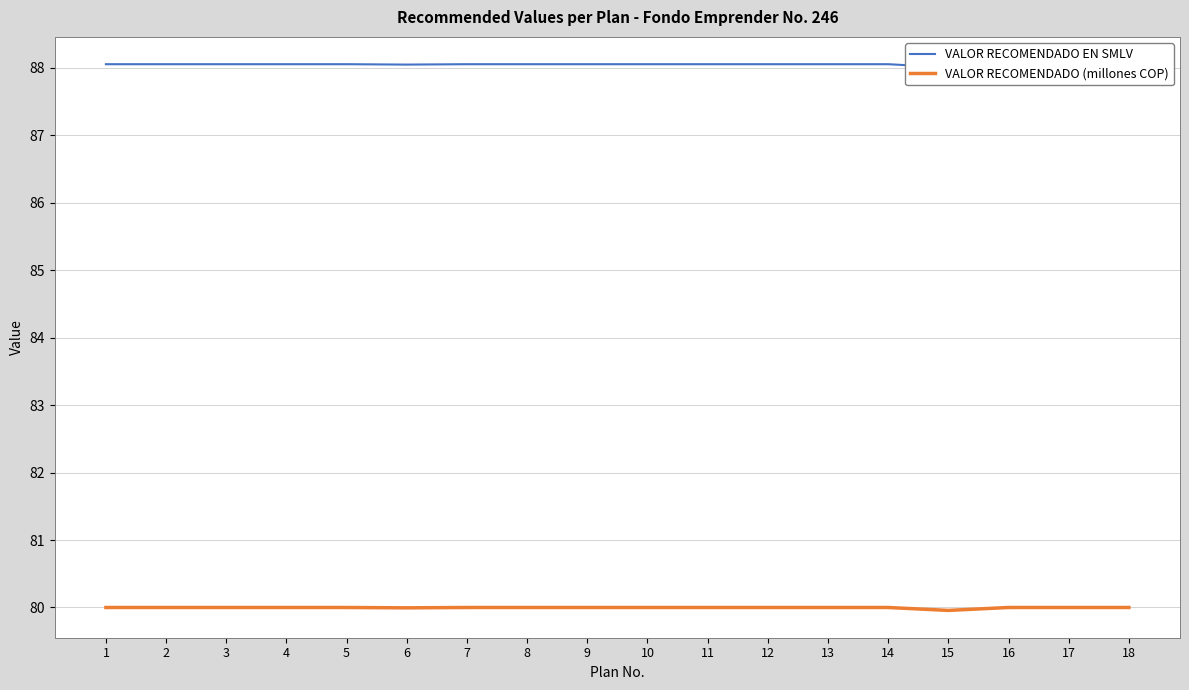

What is the value of the VALOR RECOMENDADO (millones COP) point at the 17th from the left?

80.0